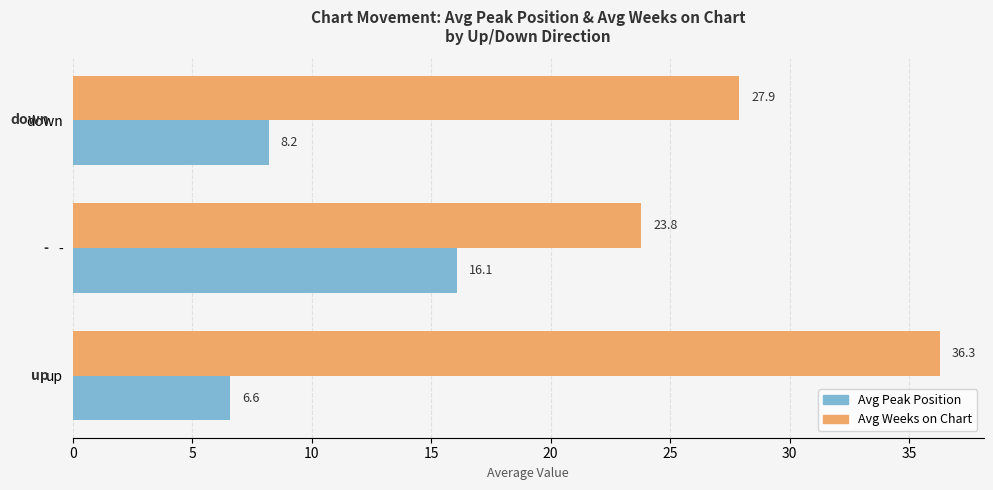

What is the sum of all Avg Weeks on Chart values?

88.0